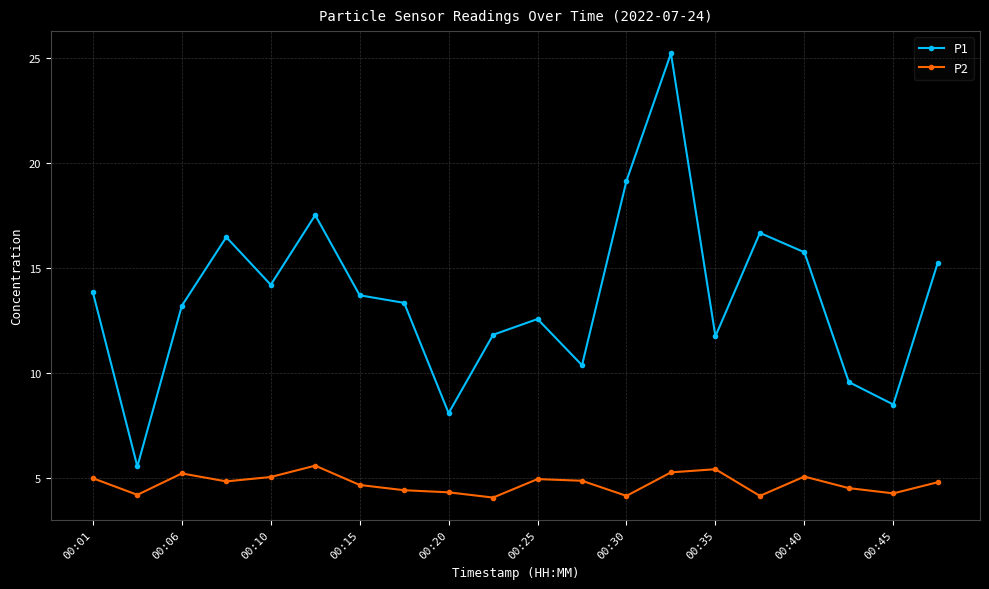

Which series has the widest spread of values?

P1